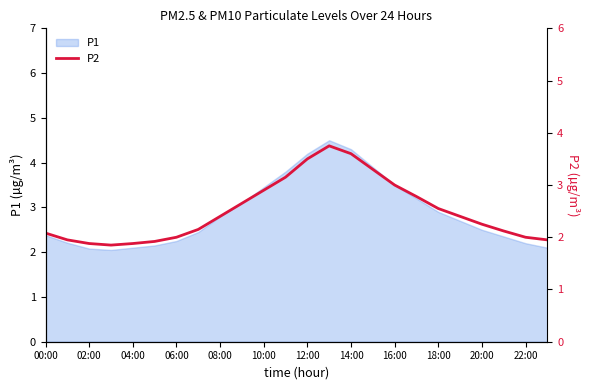

How many data points does each series have?

24